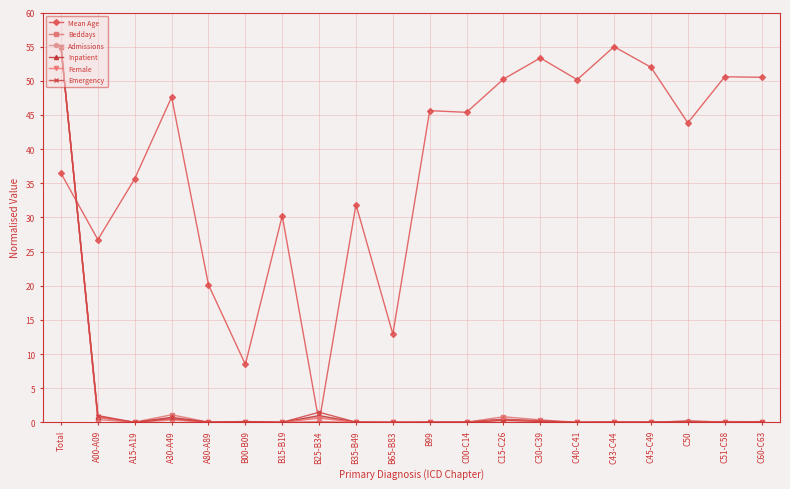

What is the greatest value displayed?

55.0